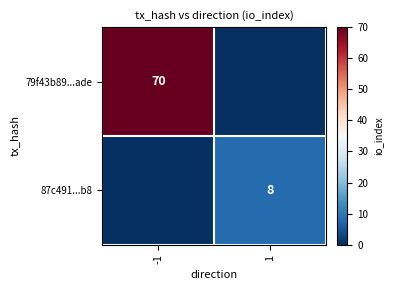

Is it true that 87c491...b8 equals 8 at 1?

True